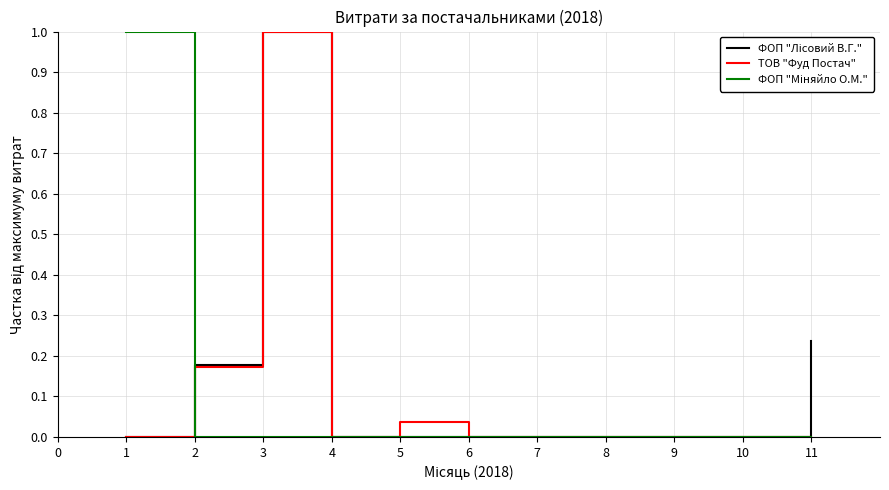

What is the maximum value shown in the chart?

1.0